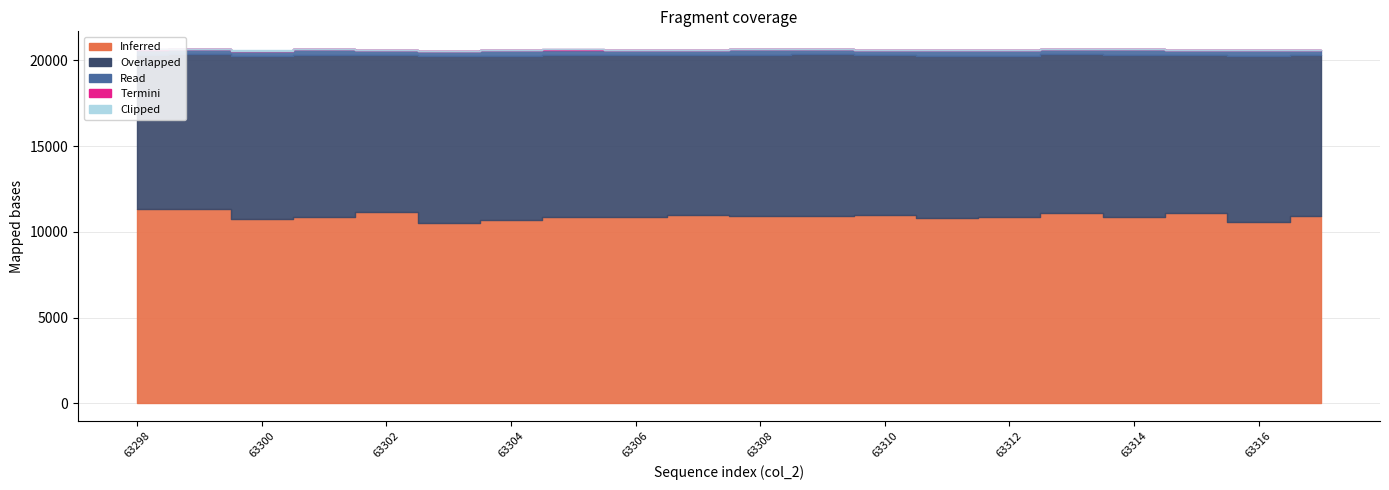

In Termini, how many points are lower than both neighbors (excluding endpoints)?

2